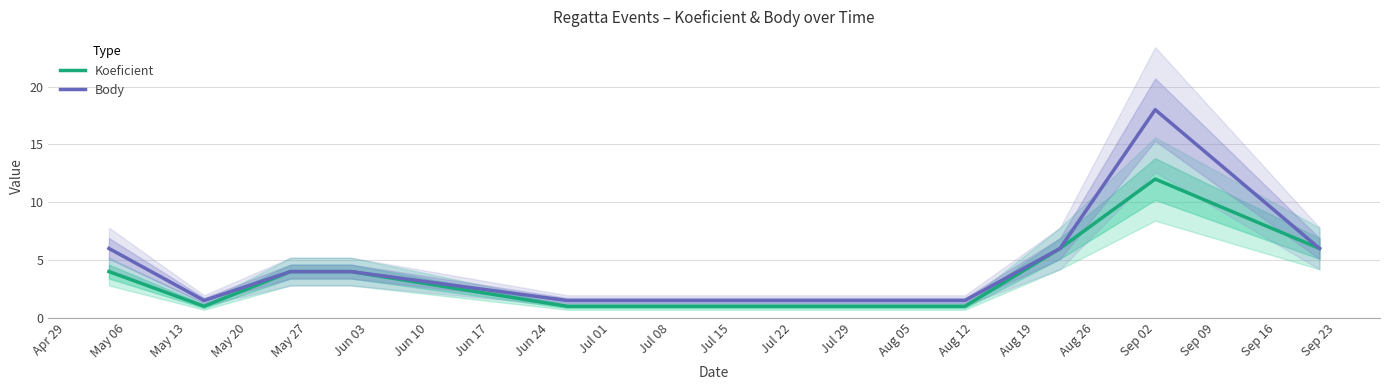

How many lines are shown in the chart?

2